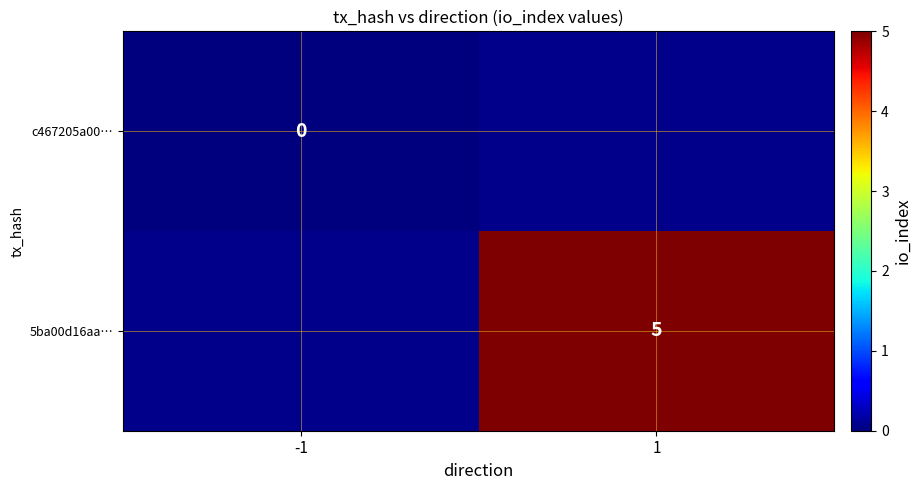

Which category has the highest value across all series?

1